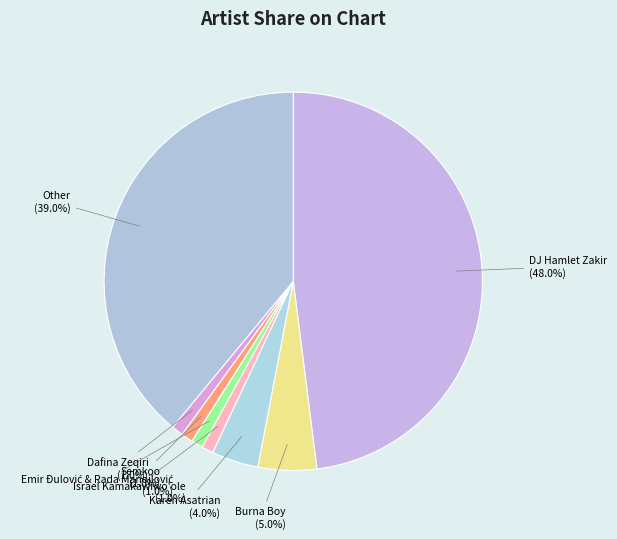

How many segments does this pie chart have?

8